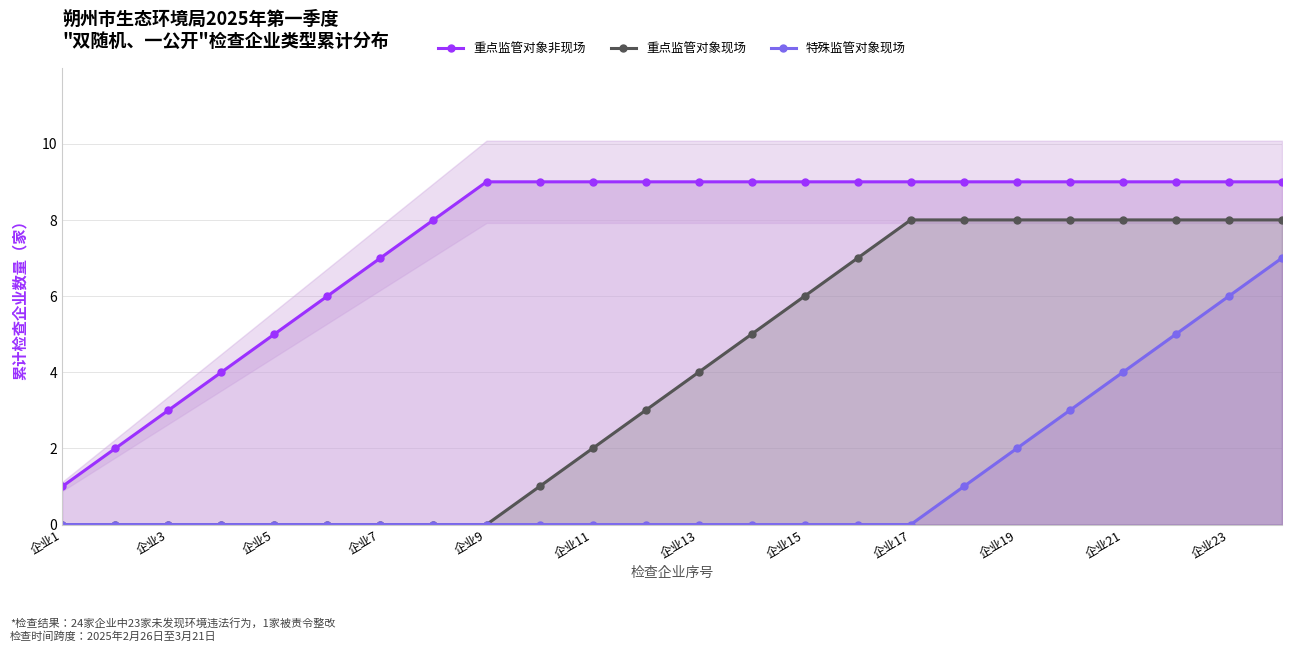

At how many categories does at least one series exceed 7?

17